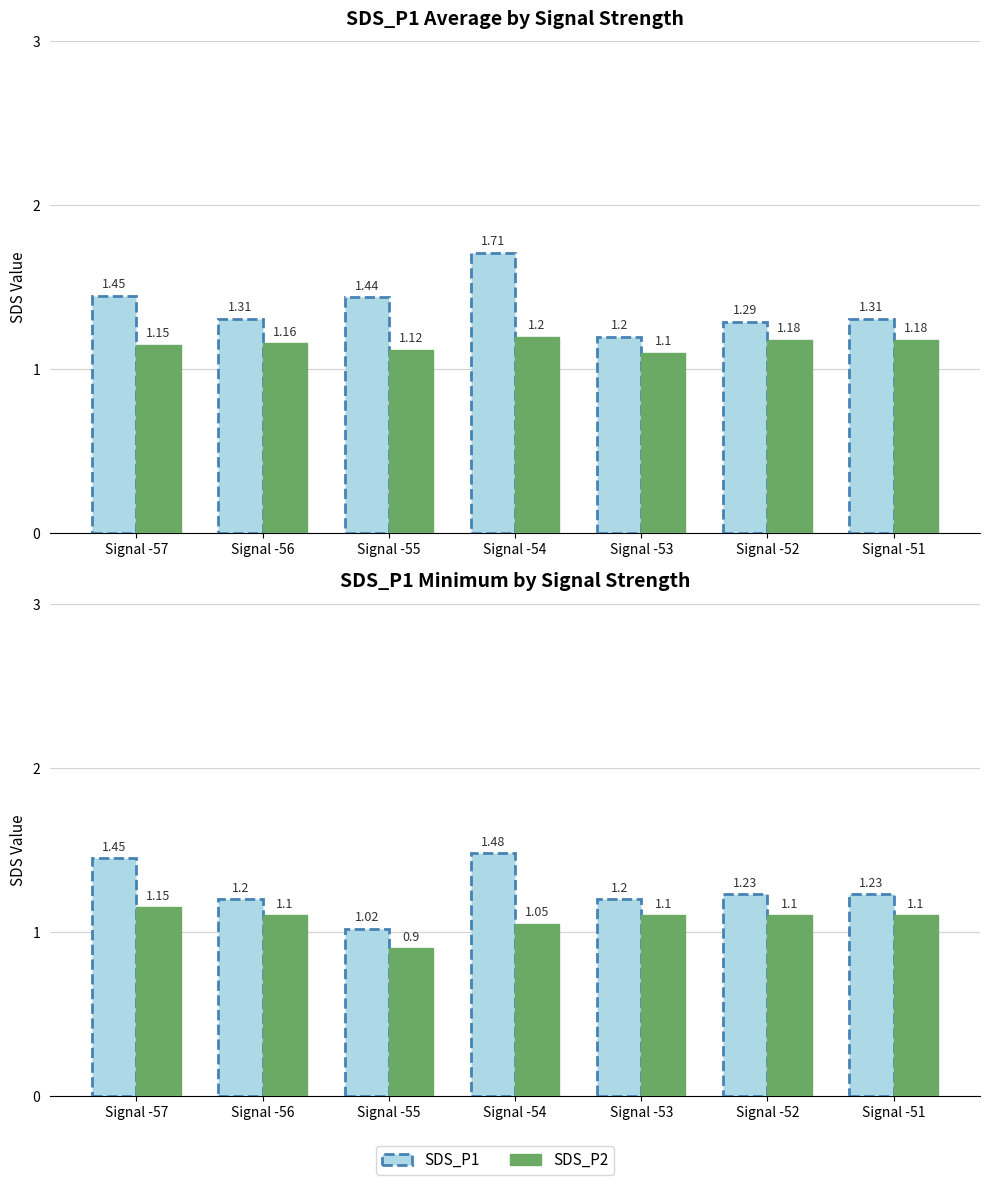

What is the value of the SDS_P1 bar at the 6th from the left?

1.2